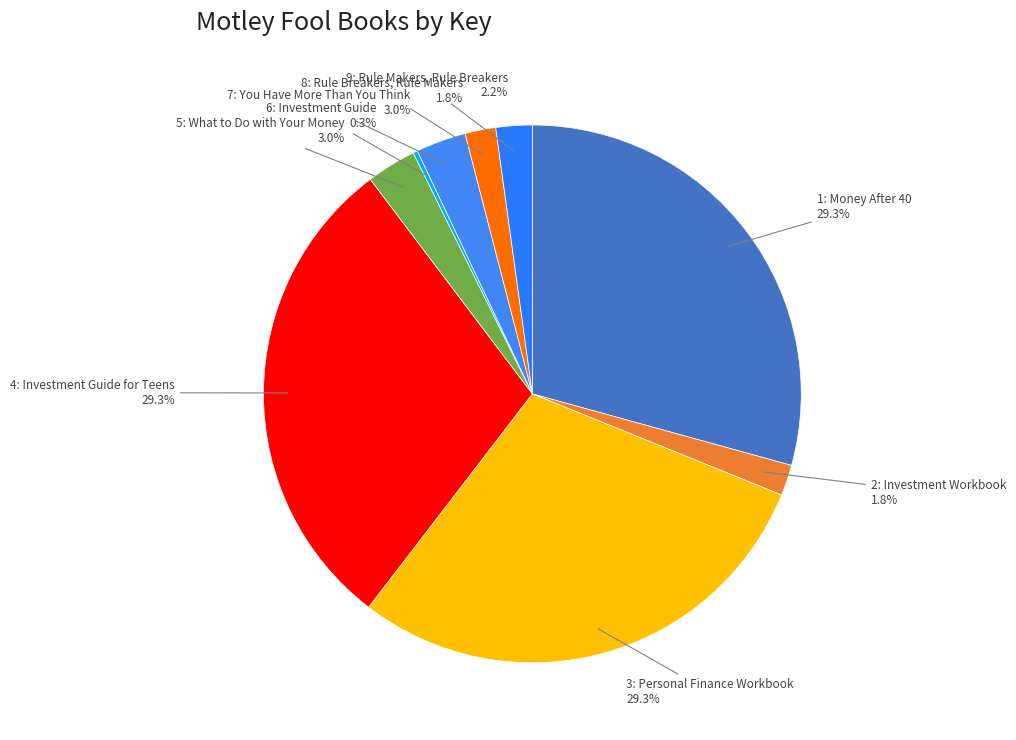

The 2: Investment Workbook slice represents 9% of the pie. True or false?

False